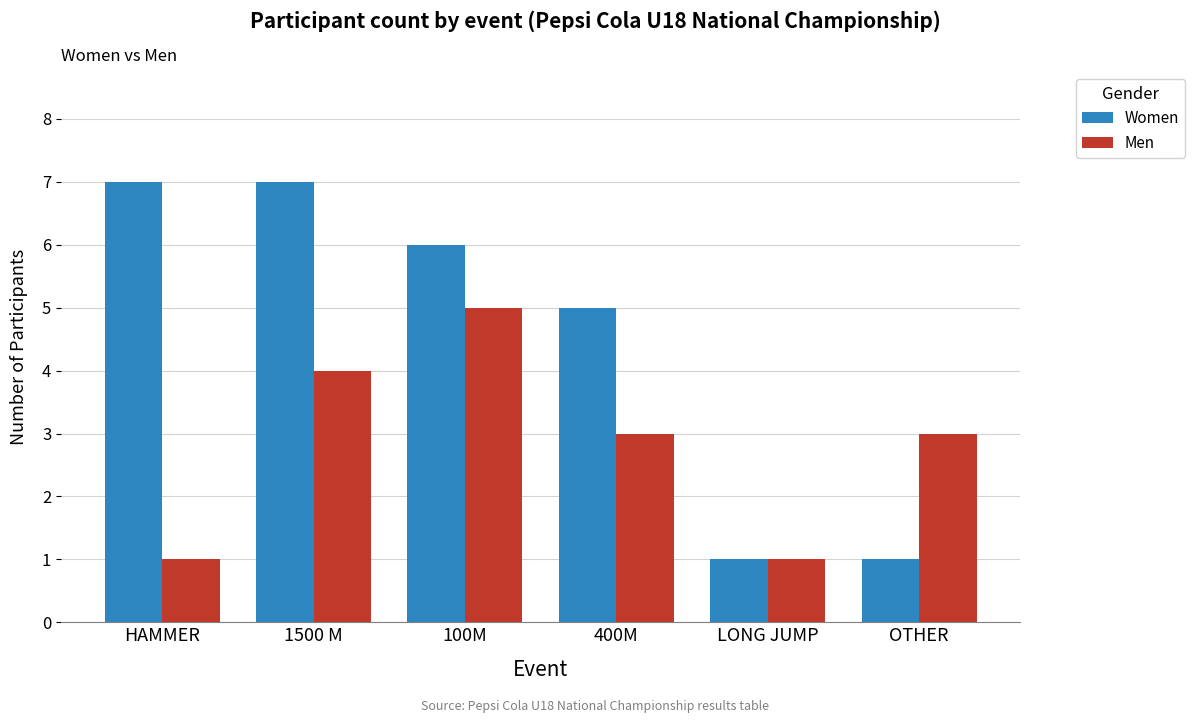

How many categories are shown in the chart?

6